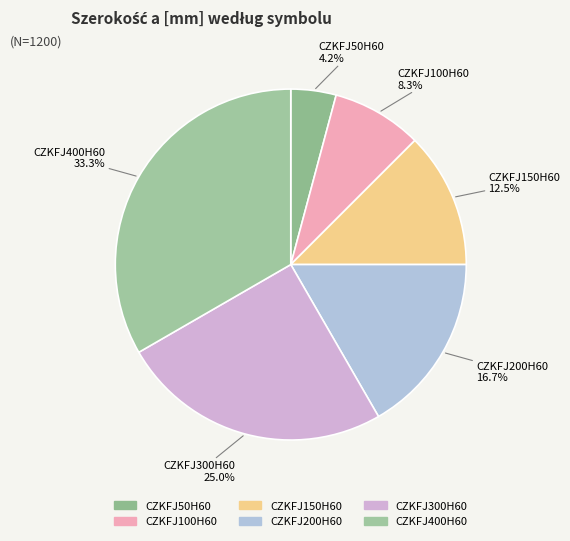

Count the number of slices in the pie.

6